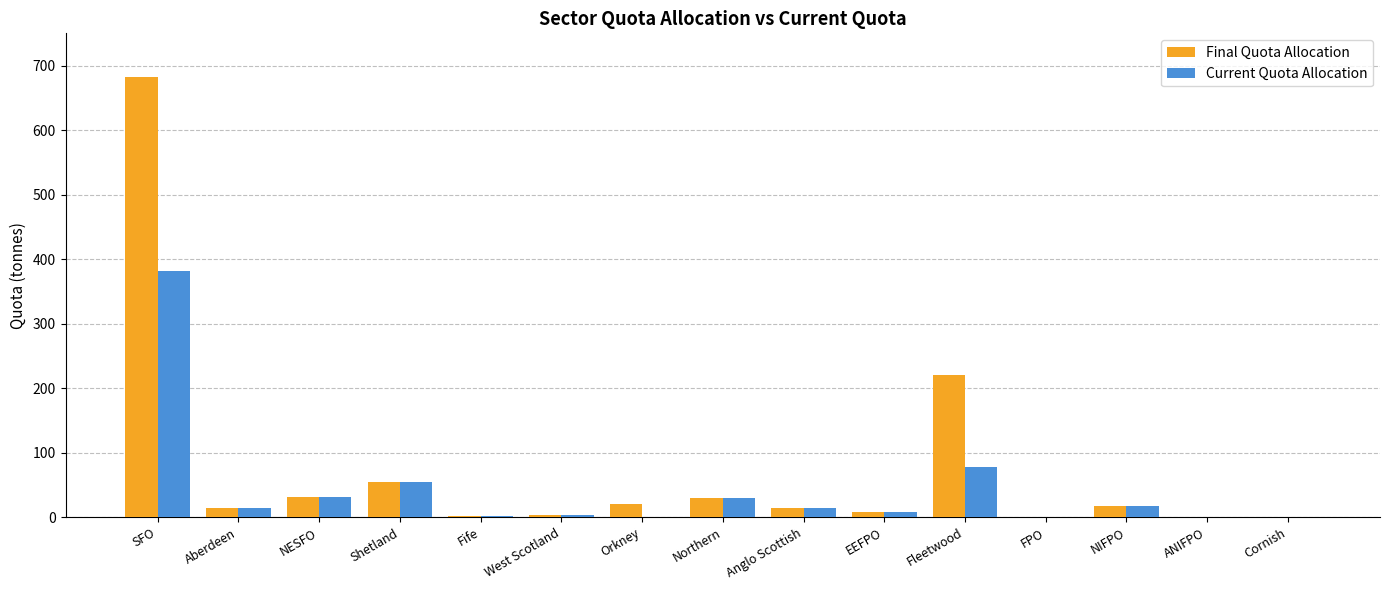

Which series has the widest spread of values?

Final Quota Allocation